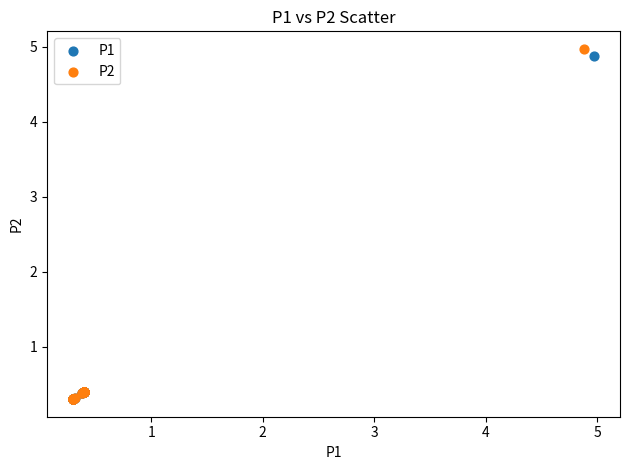

Which series has the largest Y range (max minus min)?

P2